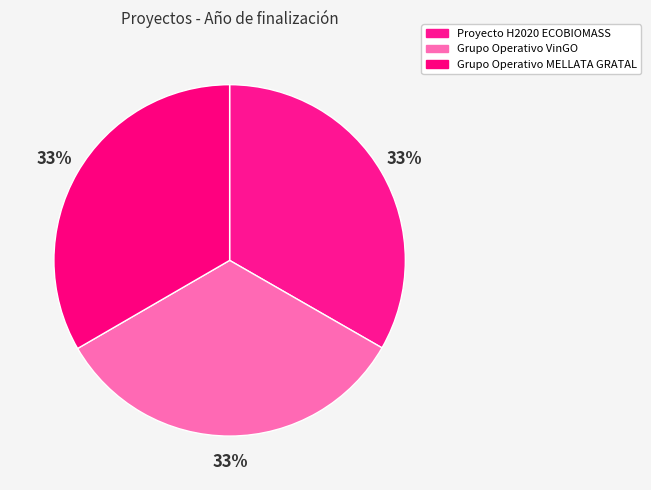

Rank the categories by value from highest to lowest.

Grupo Operativo MELLATA GRATAL, Grupo Operativo VinGO, Proyecto H2020 ECOBIOMASS